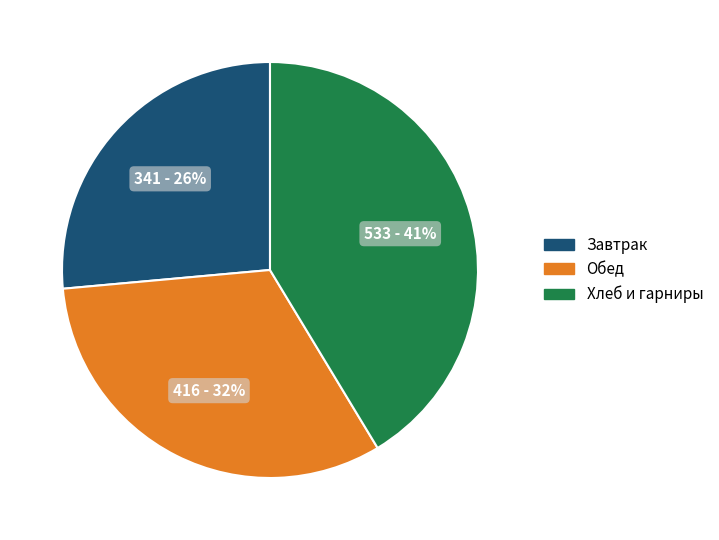

How many segments does this pie chart have?

3